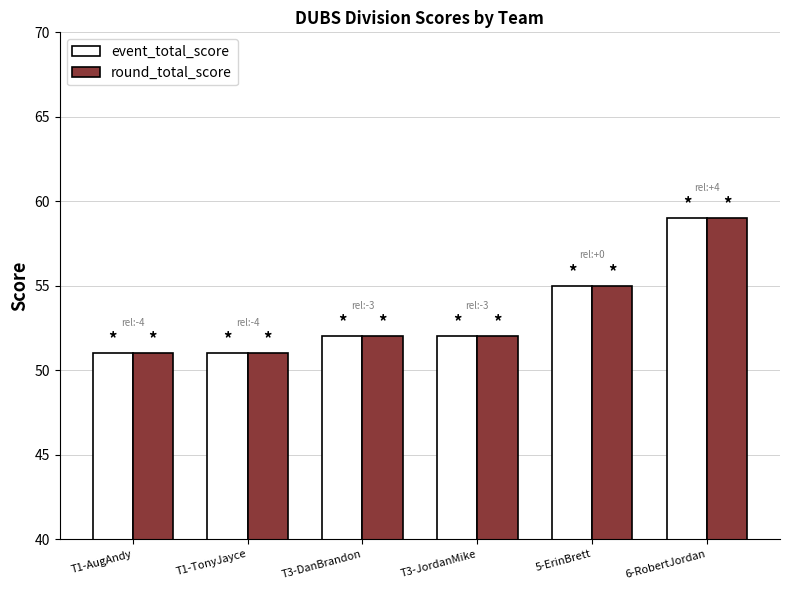

What is the label of the 3rd bar from the right?

T3-JordanMike